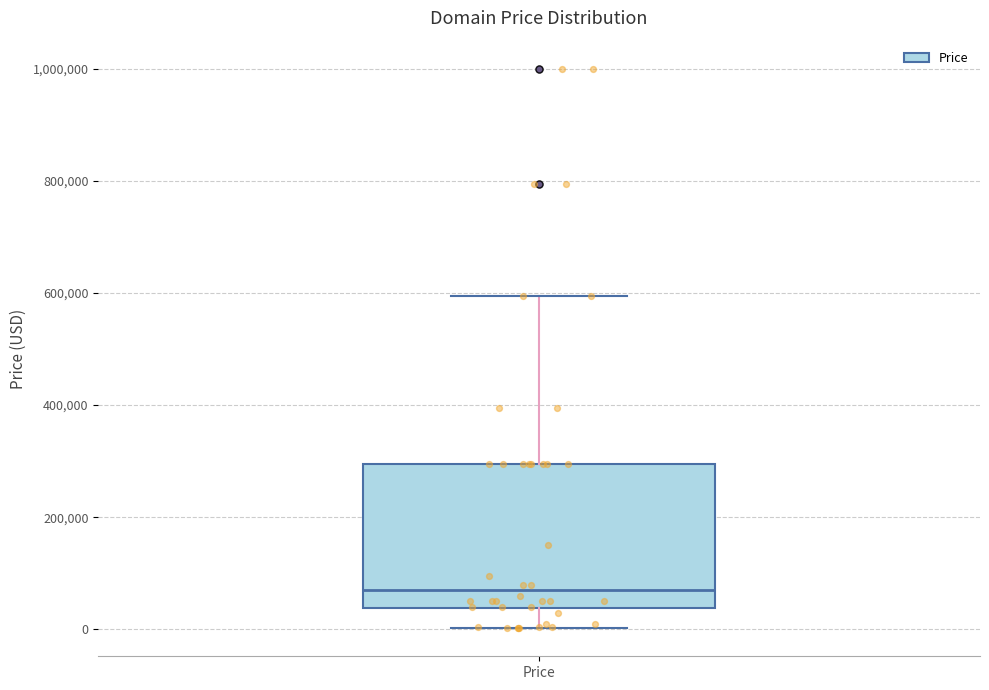

Transcribe this box plot: give where the median line is, the range the box spans, and where the two whiskers end, as read against the y-axis. The values are not printed on the chart, so give them approximately, as read against the axis.

median 60000, box 40000 to 300000, whiskers 0 to 600000